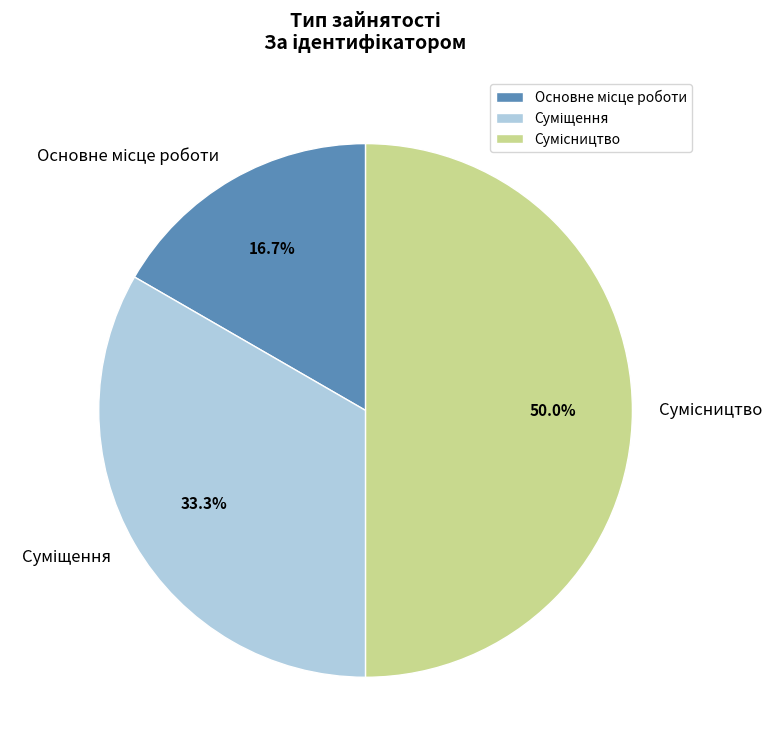

Count the number of slices in the pie.

3